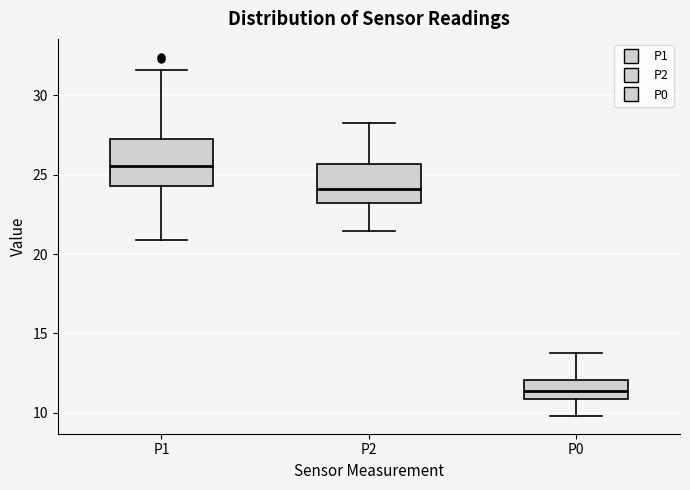

Which box has the highest median line?

P1